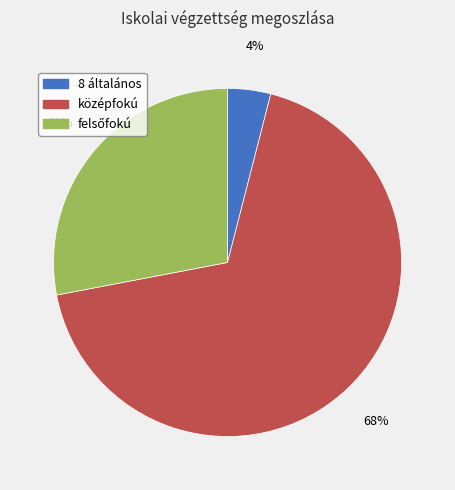

What is the largest slice in the pie chart?

középfokú